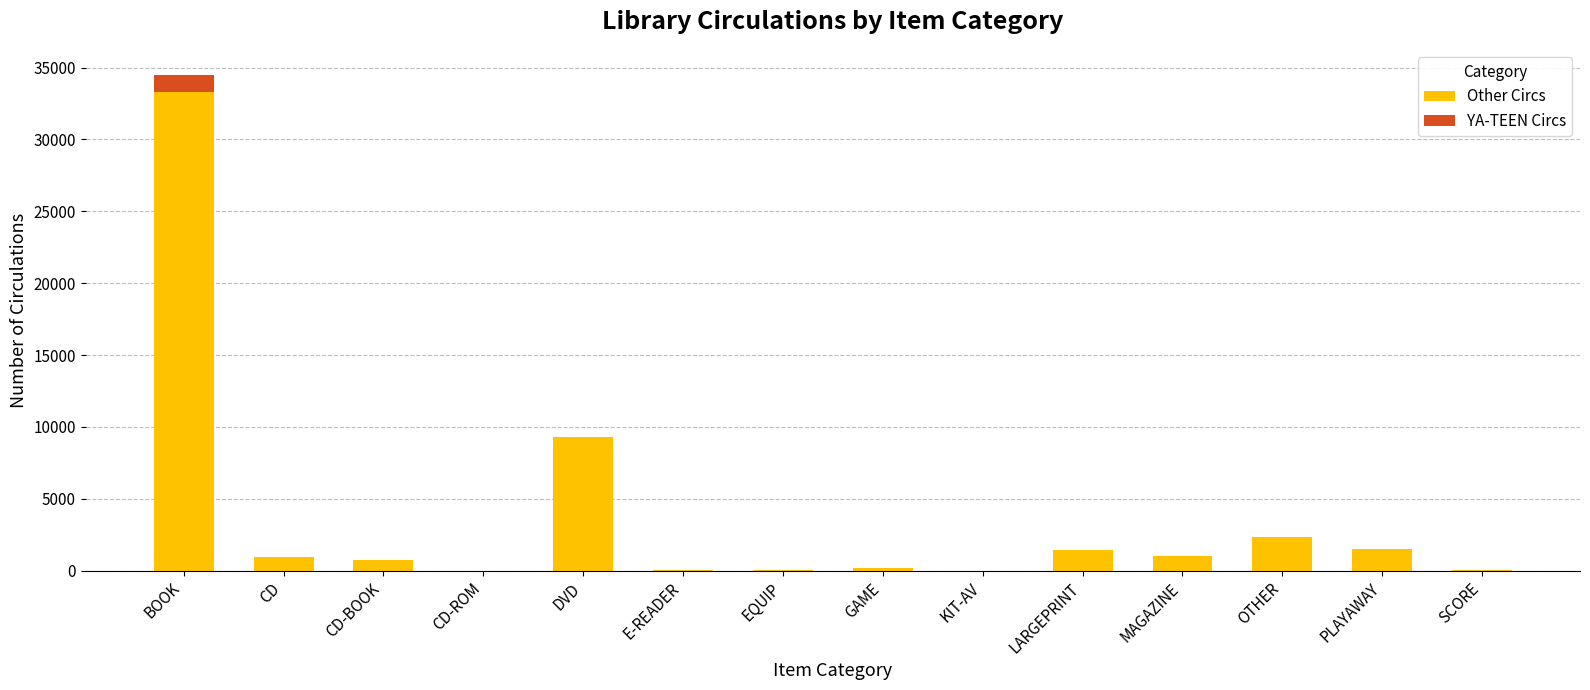

What is the total value across all series at BOOK?

34513